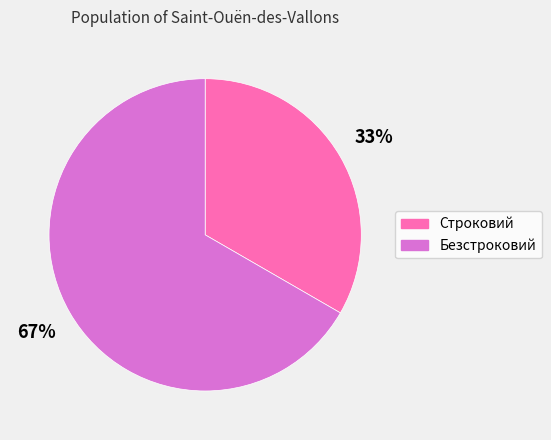

Which slice represents more than half of the pie?

Безстроковий